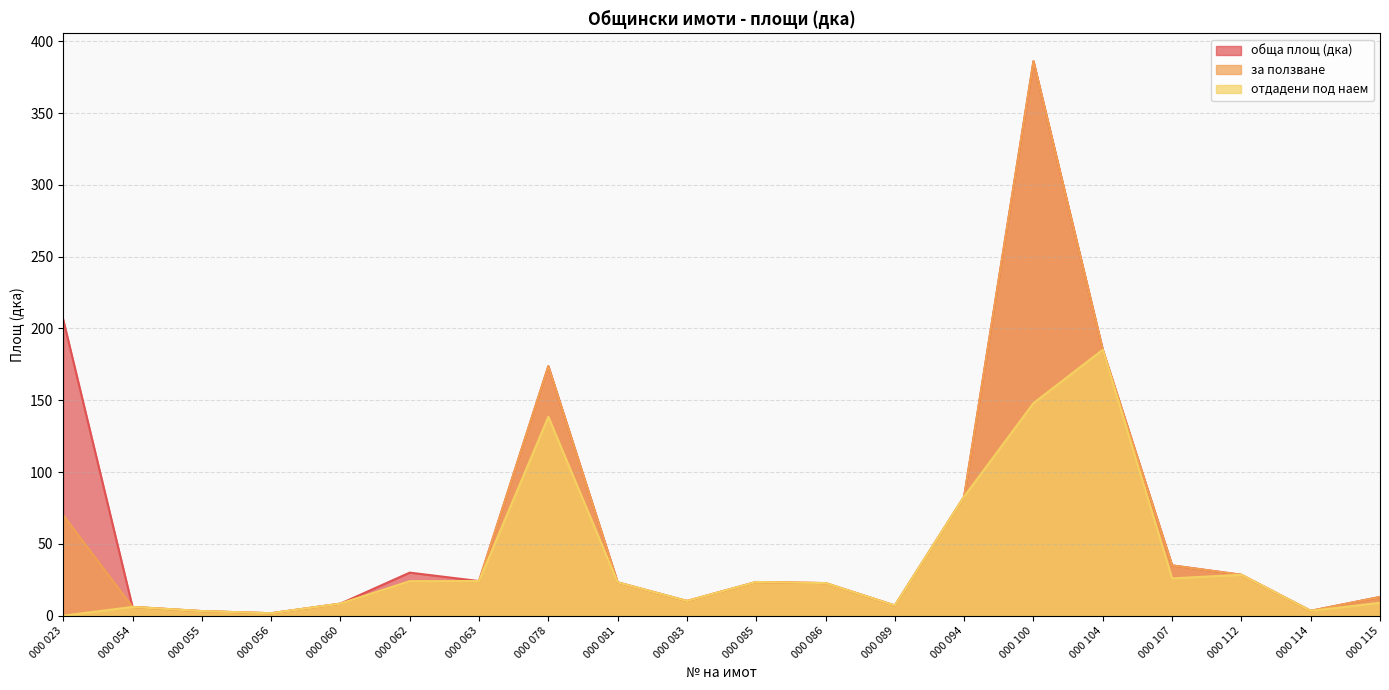

Where is за ползване nearest to the value 193?

000 104